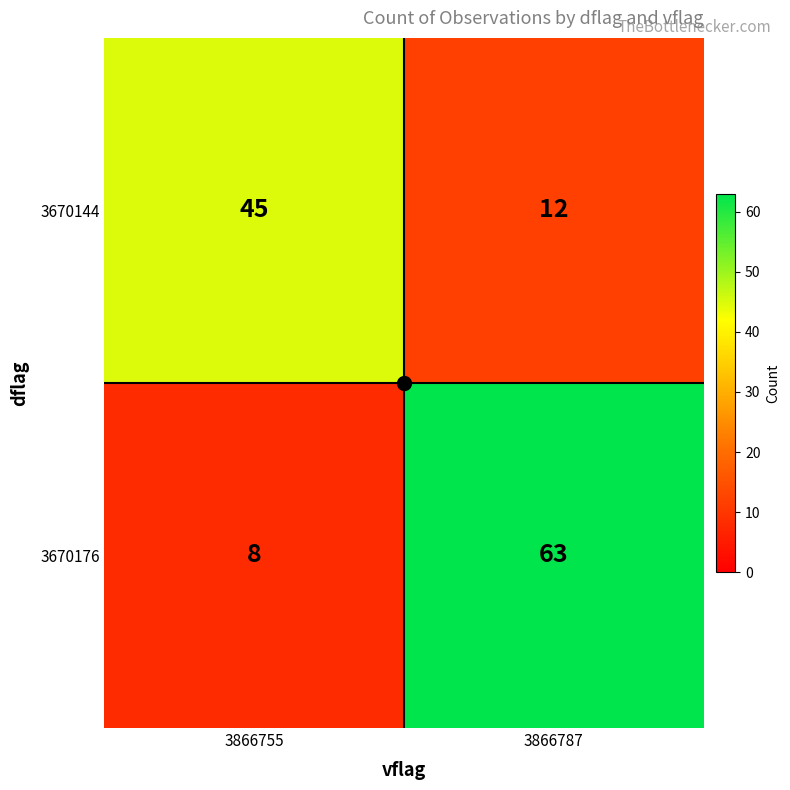

At which label is 3670144 closest to 28?

3866787